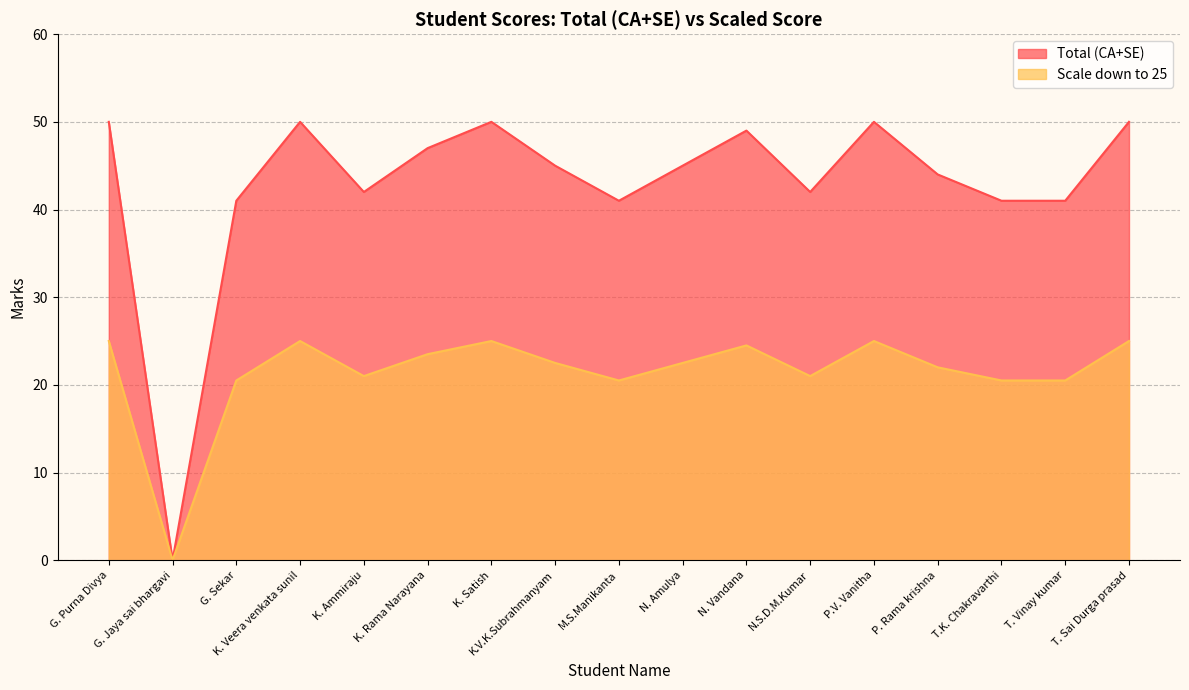

Reading right to left, transcribe all the data shown in this chart.

Total (CA+SE): T. Sai Durga prasad=50.0	T. Vinay kumar=41.0	T.K. Chakravarthi=41.0	P. Rama krishna=44.0	P.V. Vanitha=50.0	N.S.D.M.Kumar=42.0	N. Vandana=49.0	N. Amulya=45.0	M.S.Manikanta=41.0	K.V.K.Subrahmanyam=45.0	K. Satish=50.0	K. Rama Narayana=47.0	K. Ammiraju=42.0	K. Veera venkata sunil=50.0	G. Sekar=41.0	G. Jaya sai bhargavi=0.0	G. Purna Divya=50.0
Scale down to 25: T. Sai Durga prasad=25.0	T. Vinay kumar=20.5	T.K. Chakravarthi=20.5	P. Rama krishna=22.0	P.V. Vanitha=25.0	N.S.D.M.Kumar=21.0	N. Vandana=24.5	N. Amulya=22.5	M.S.Manikanta=20.5	K.V.K.Subrahmanyam=22.5	K. Satish=25.0	K. Rama Narayana=23.5	K. Ammiraju=21.0	K. Veera venkata sunil=25.0	G. Sekar=20.5	G. Jaya sai bhargavi=0.0	G. Purna Divya=25.0